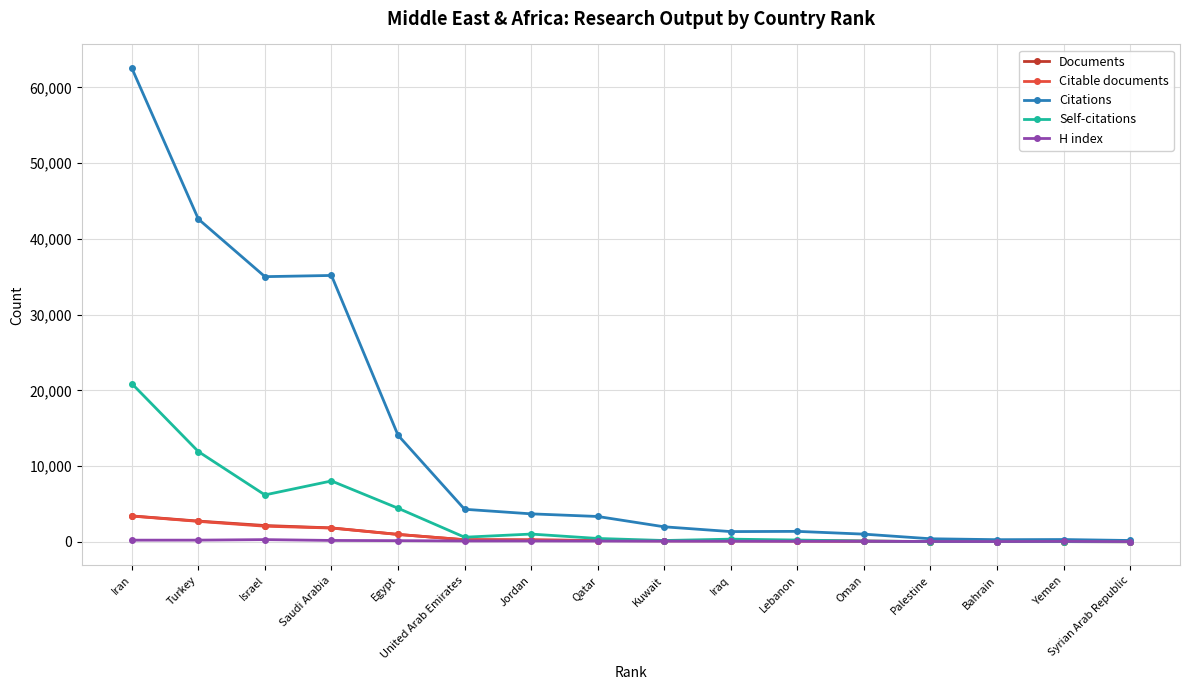

Which series has the largest range (max minus min)?

Citations